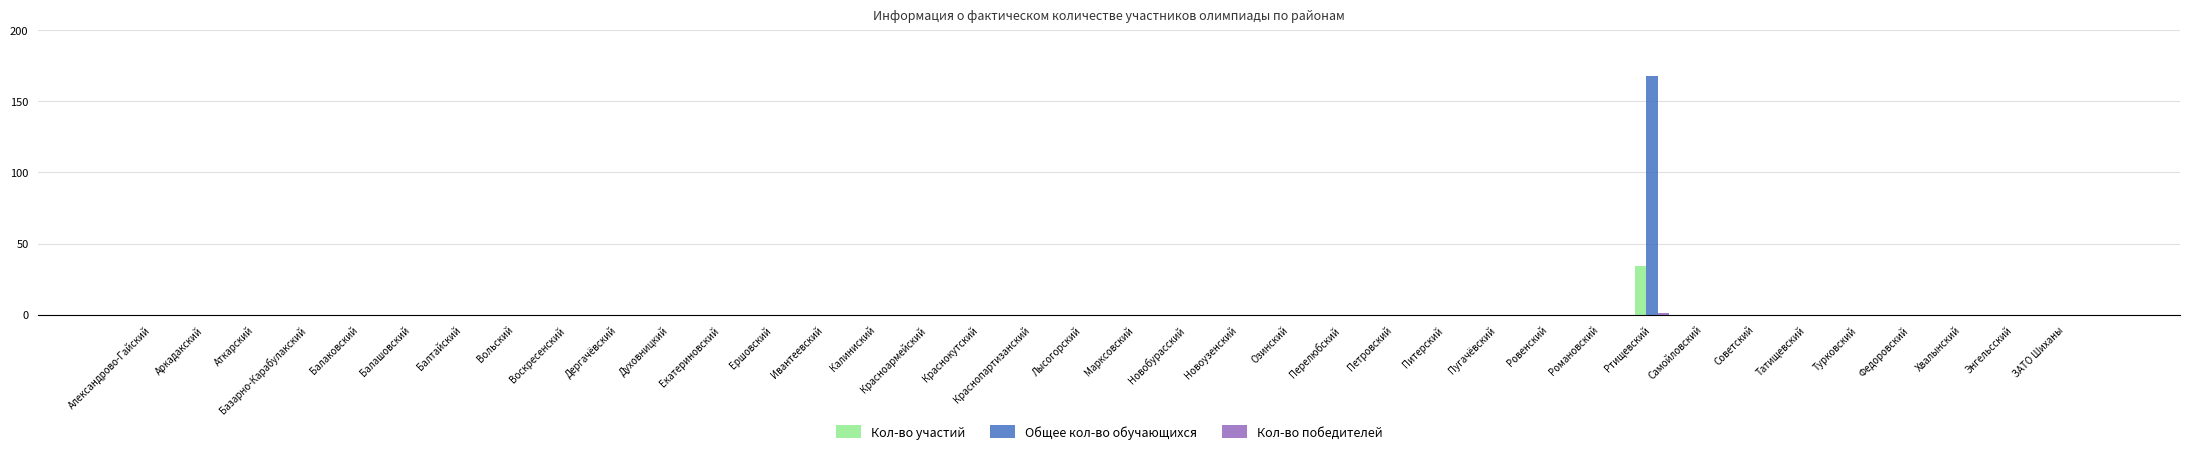

Is it true that Кол-во участий equals 0 at Марксовский?

True